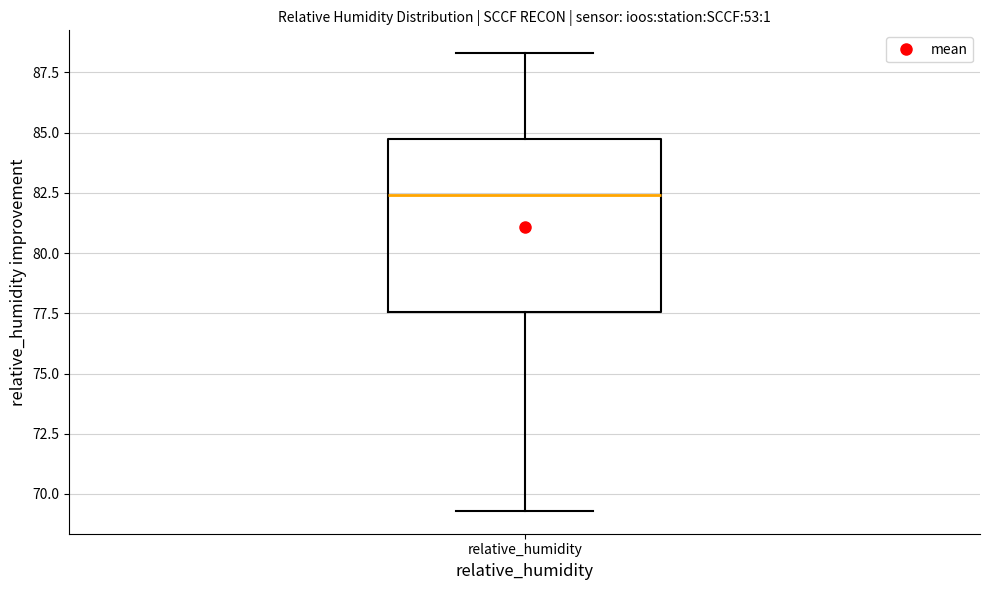

Transcribe this box plot: give where the median line is, the range the box spans, and where the two whiskers end, as read against the y-axis. The values are not printed on the chart, so give them approximately, as read against the axis.

median 82.5, box 77.5 to 84.5, whiskers 69.5 to 88.5